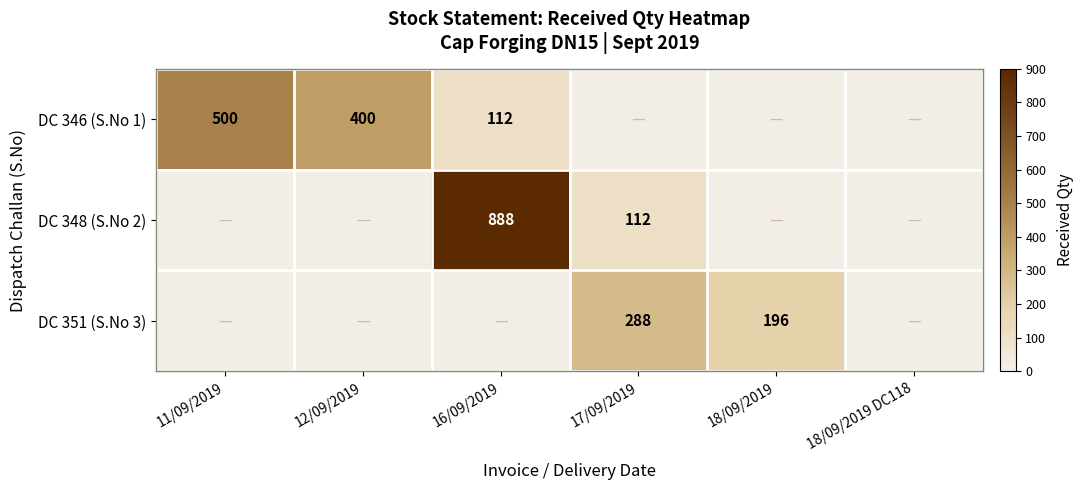

The DC 346 (S.No 1) series shows 657 at 12/09/2019. True or false?

False